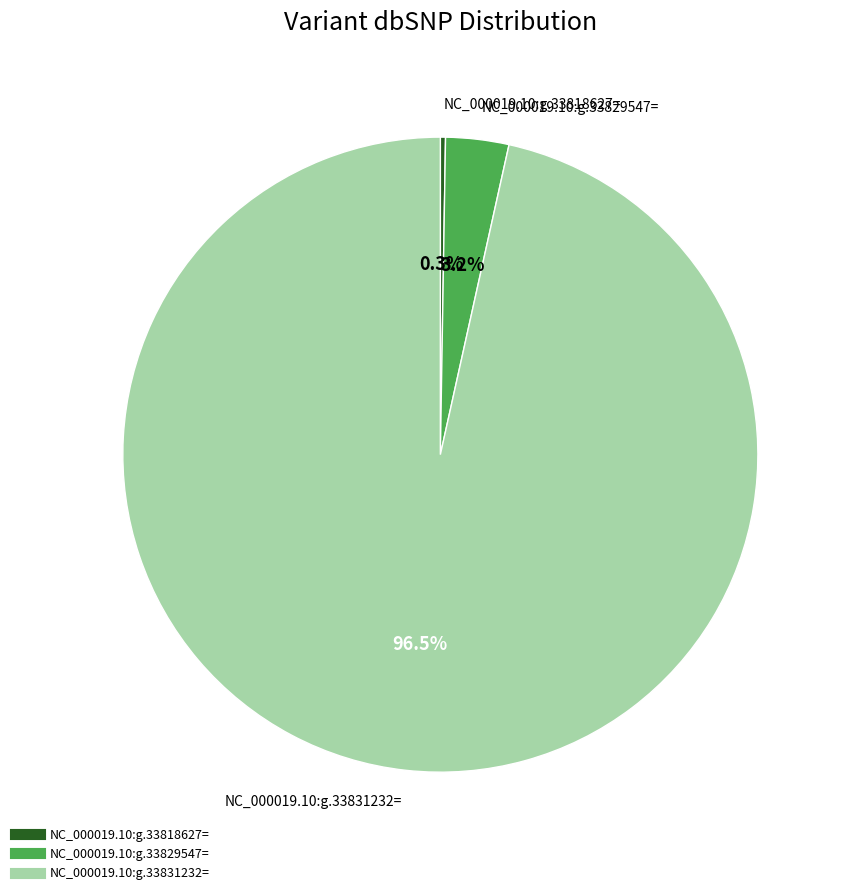

Which slice is the largest?

NC_000019.10:g.33831232=